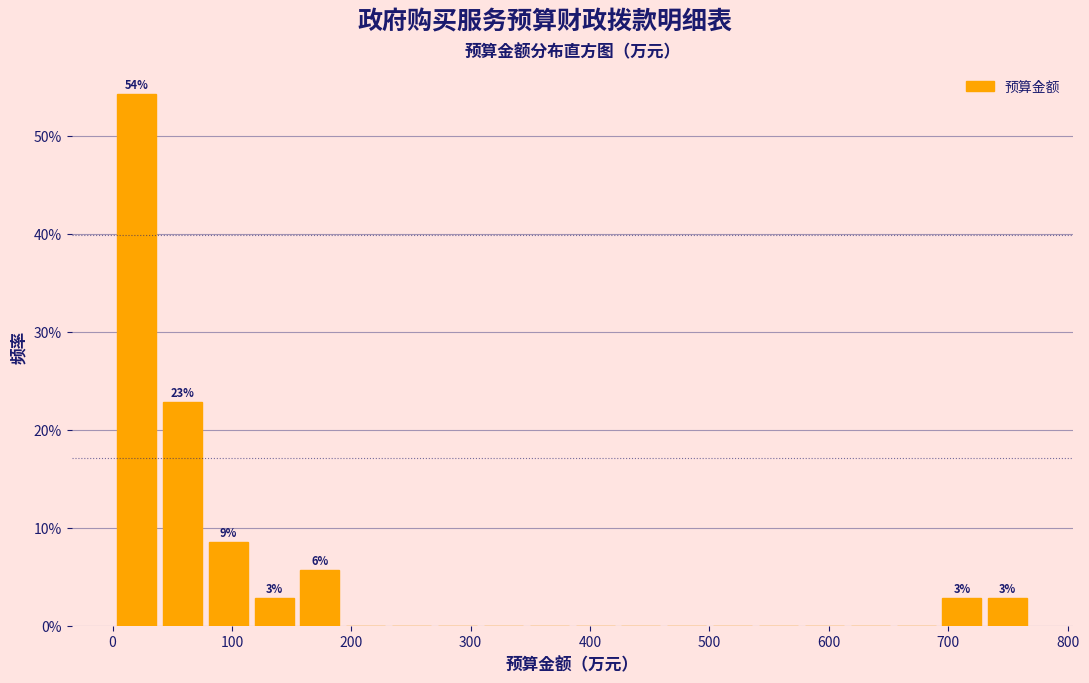

Read against the x-axis, roughly where is the centre of the tallest bar?

20